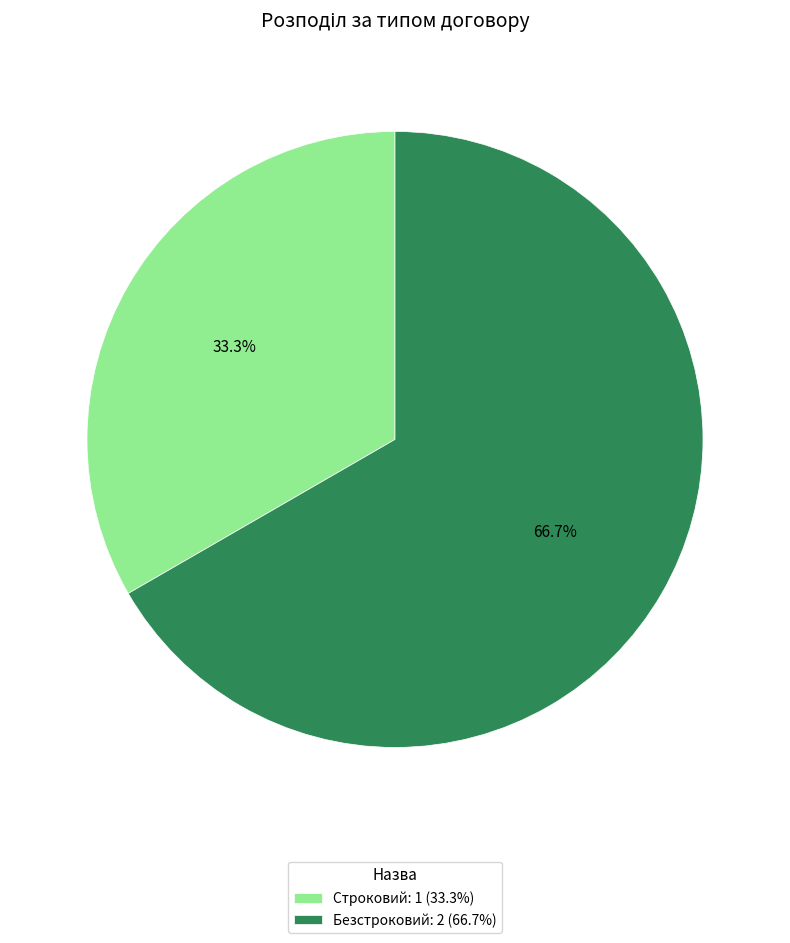

To the nearest percent, what is the difference between the largest and smallest slice percentages?

33%